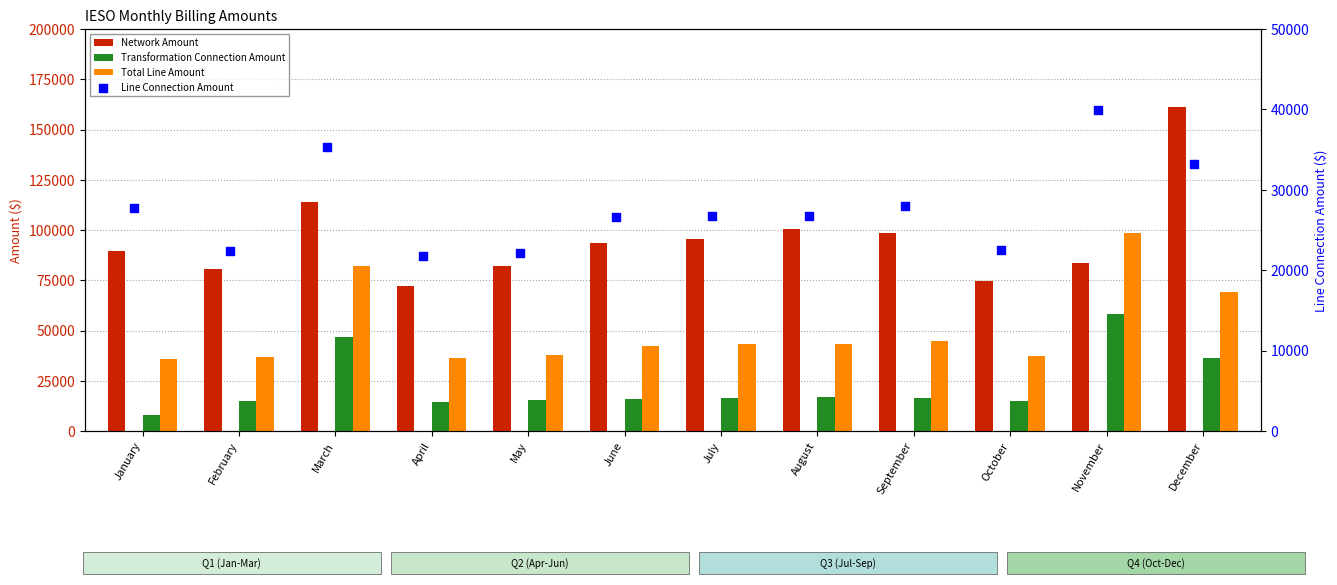

At which category is the sum across all series the highest?

December